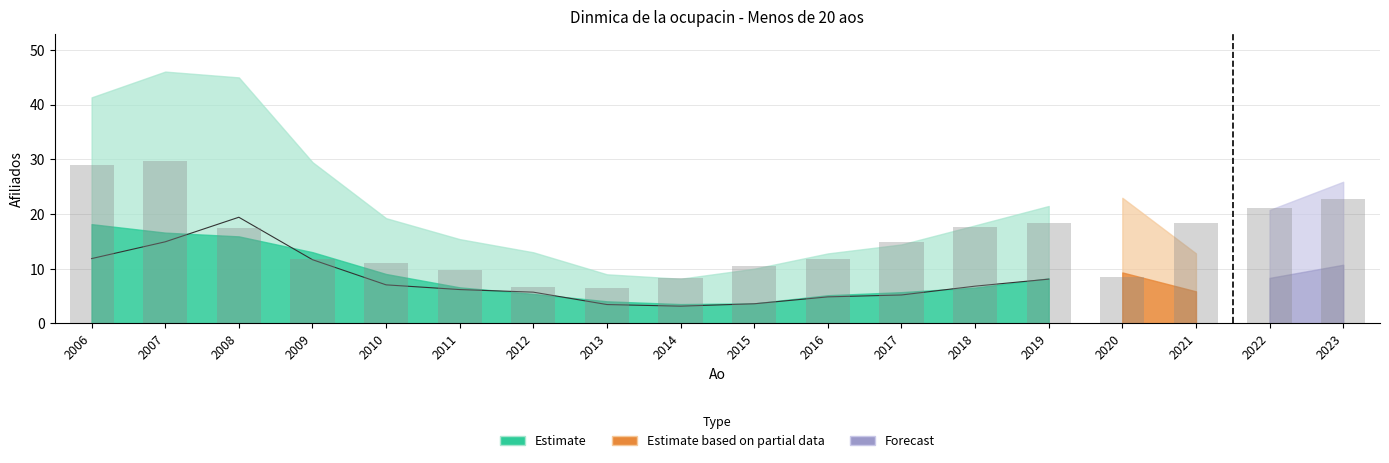

Reading right to left, what are all the values shown in this chart?

2019=8.1	2018=6.8	2017=5.2	2016=4.9	2015=3.6	2014=3.2	2013=3.5	2012=5.7	2011=6.2	2010=7.1	2009=11.7	2008=19.4	2007=14.9	2006=11.9